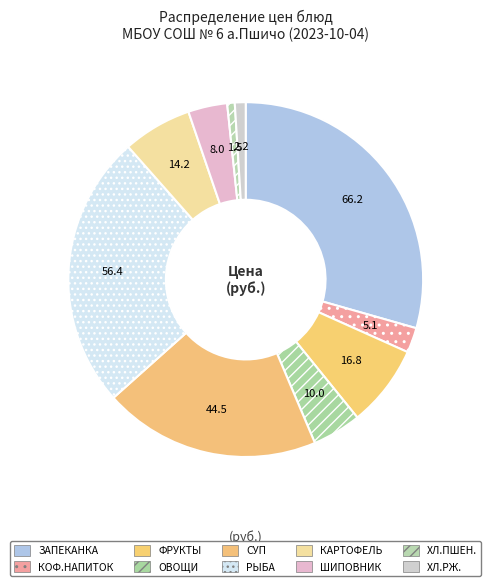

What is the smallest slice in the pie chart?

Хлеб пшеничный